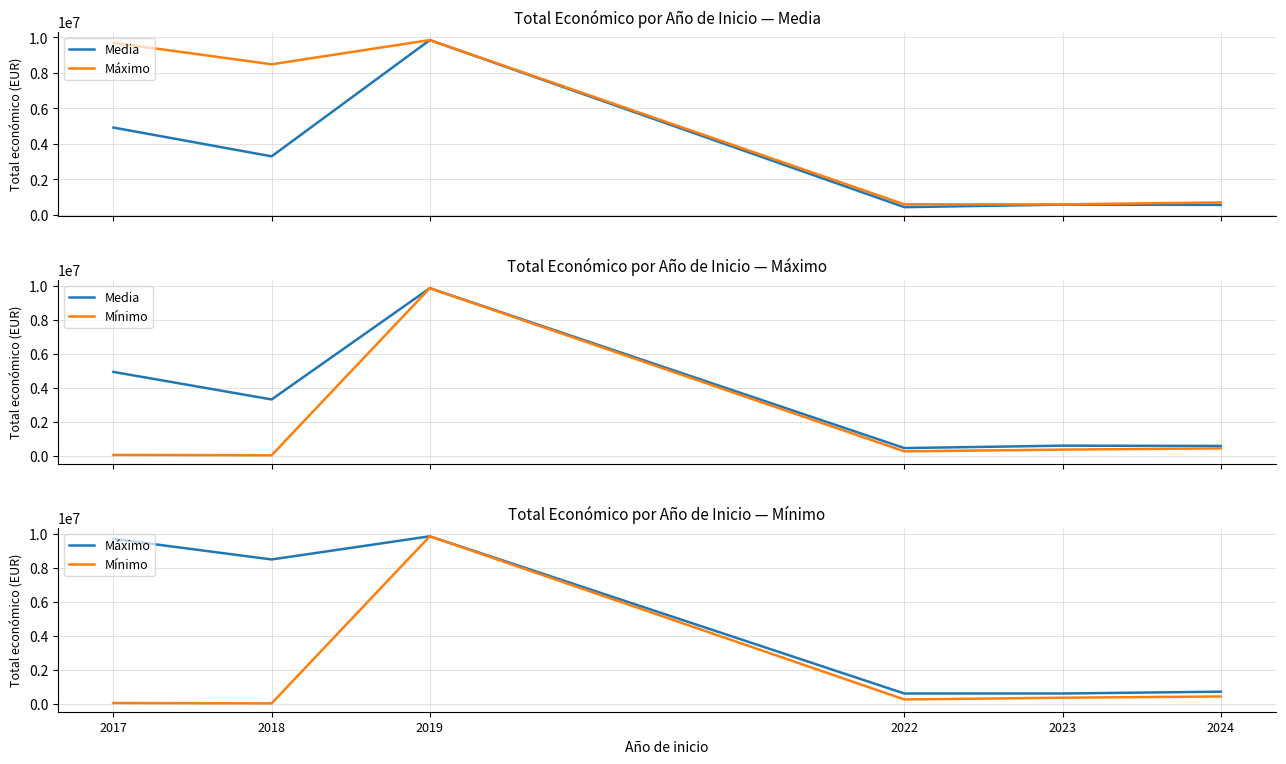

What is the average value of the Media series?

3277809